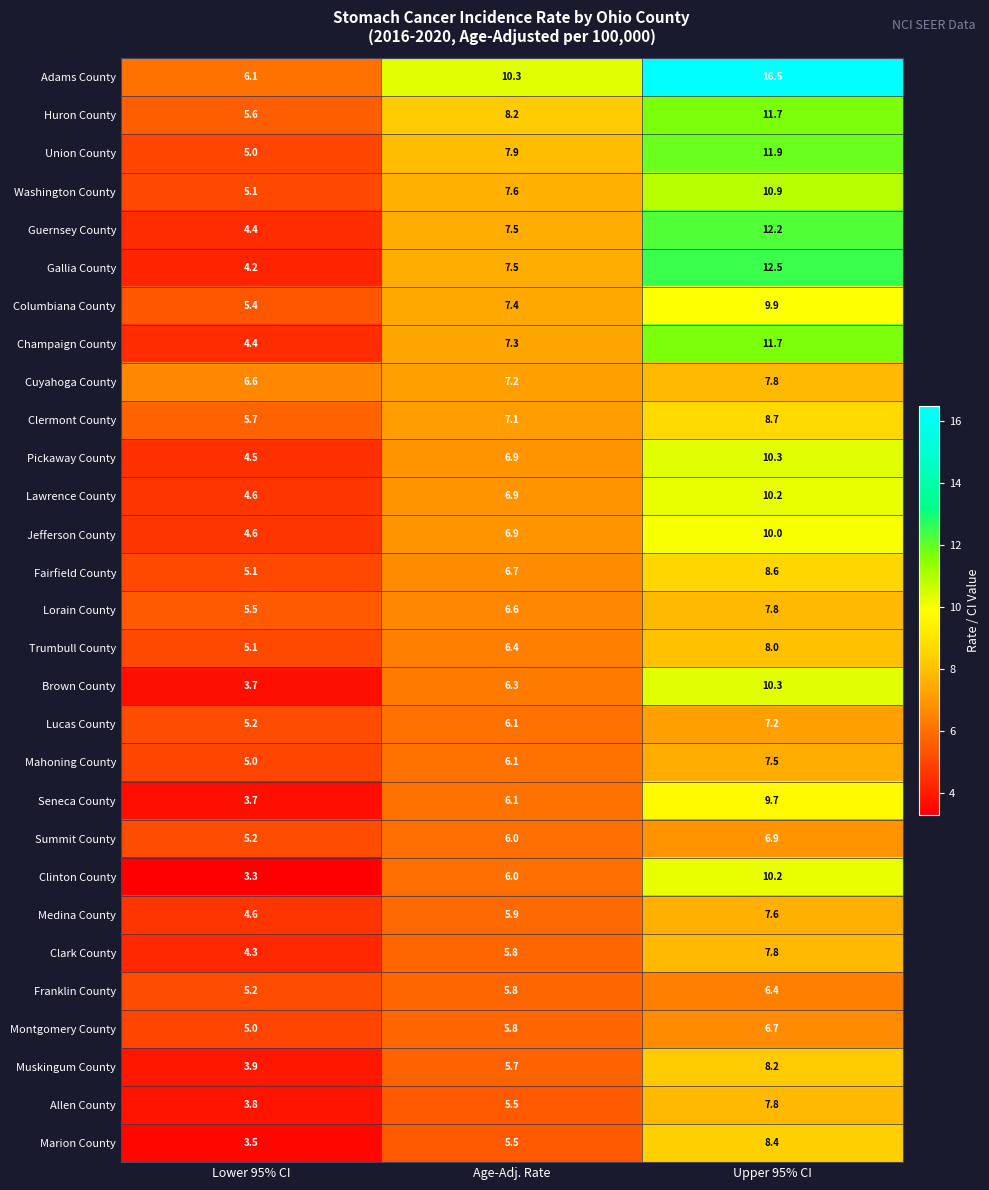

What is the sum of all Brown County values?

20.3